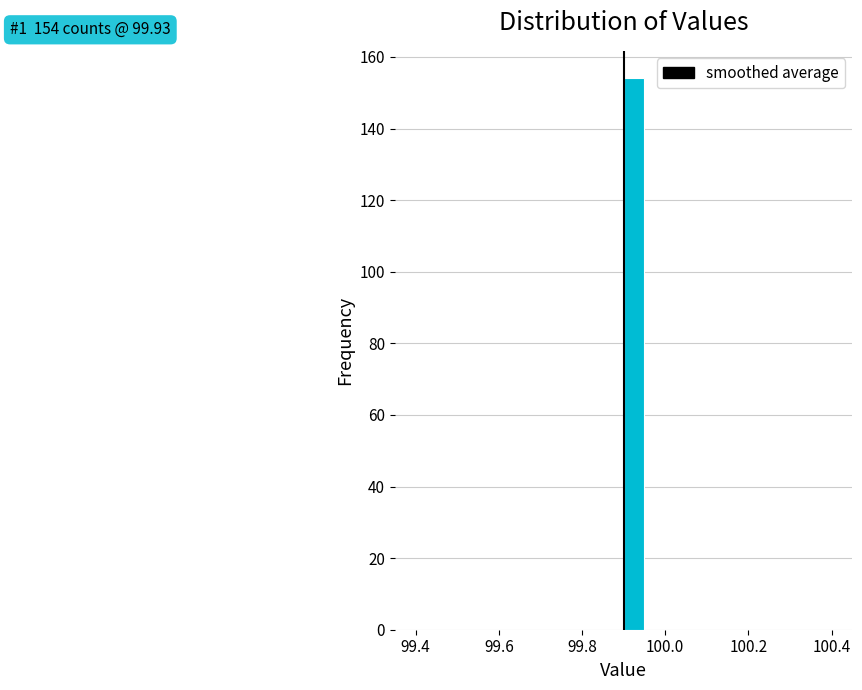

Around what value on the x-axis is the tallest bar? Give the approximate position of its centre, as read against the axis.

99.92